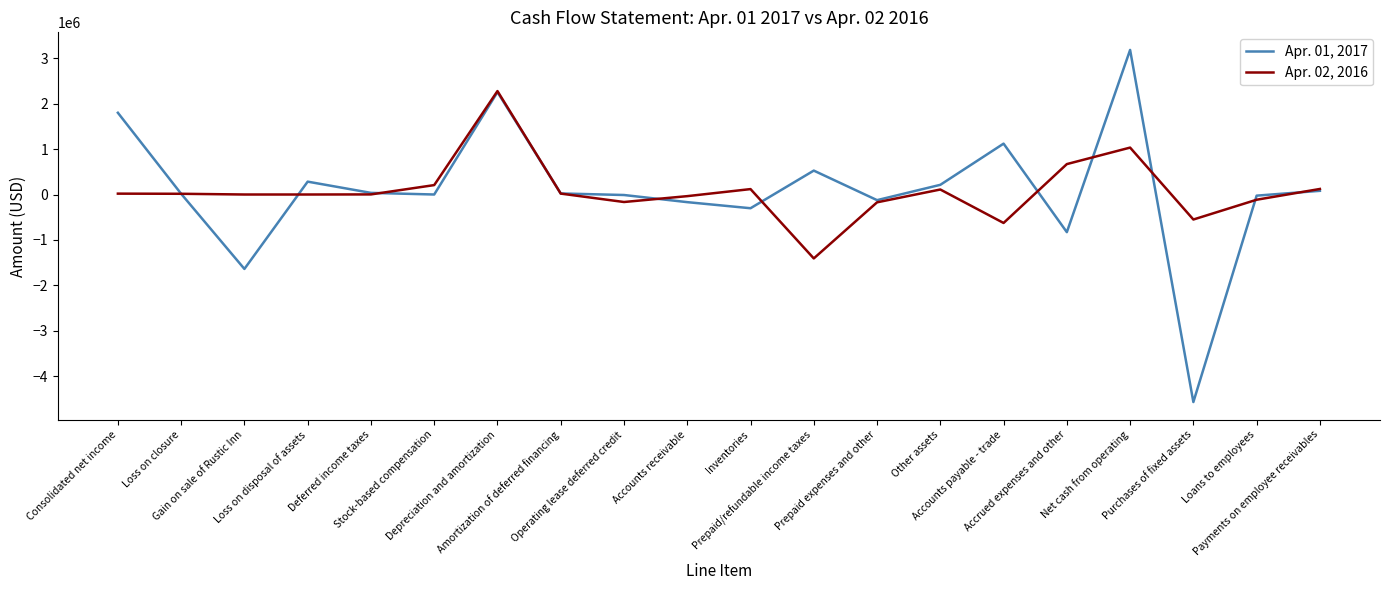

Read the Apr. 02, 2016 value at Loans to employees, to the nearest 10.

-115000